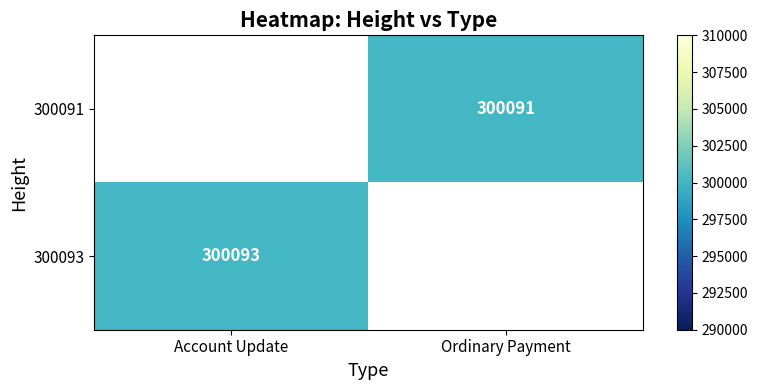

The 300091 series shows 300091 at Ordinary Payment. True or false?

True